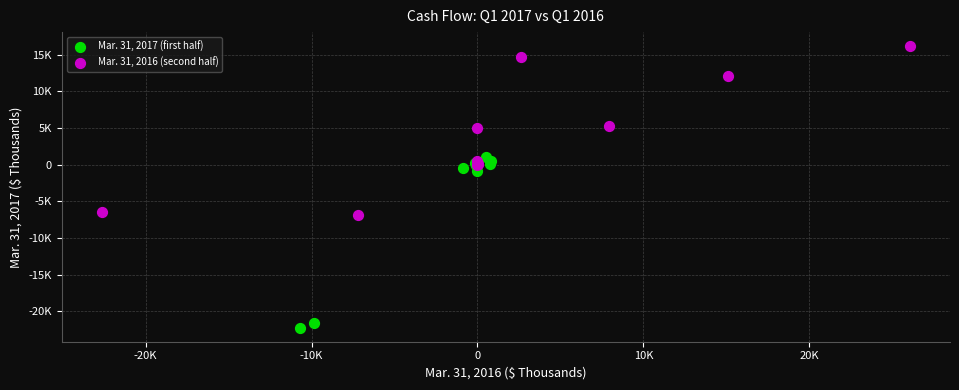

Which series contains the highest Y value?

Mar. 31, 2016 (second half)